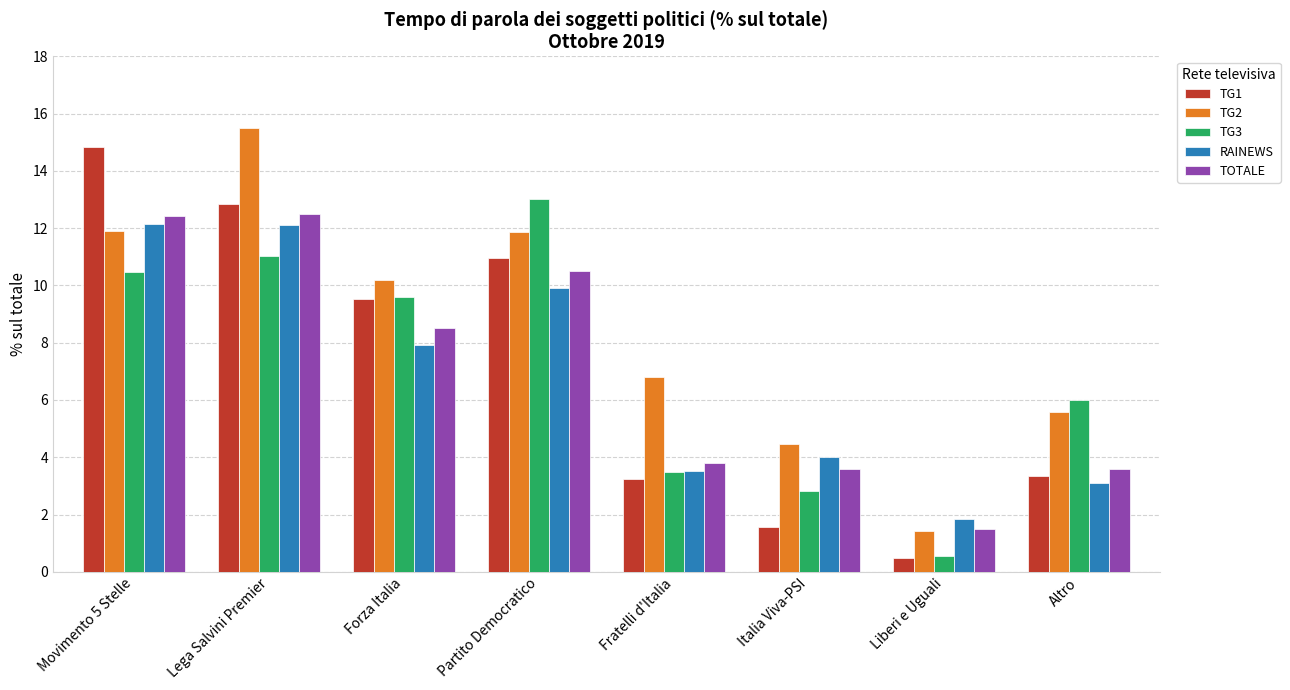

At Altro, list the series in order from largest to smallest.

TG3, TG2, TOTALE, TG1, RAINEWS